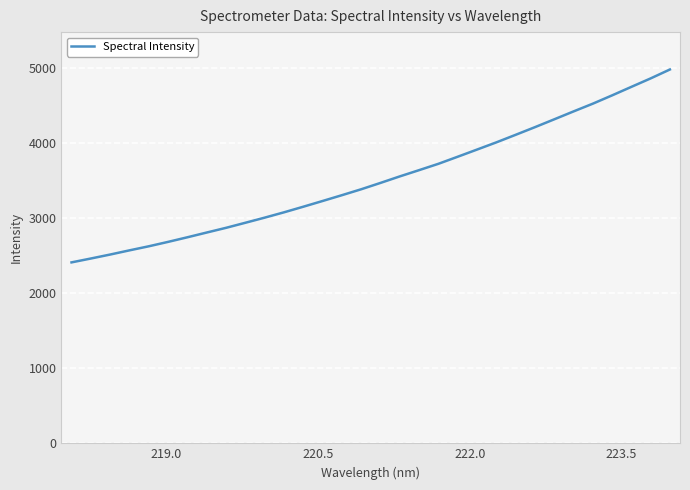

What is the difference between the maximum and minimum values?

2571.0